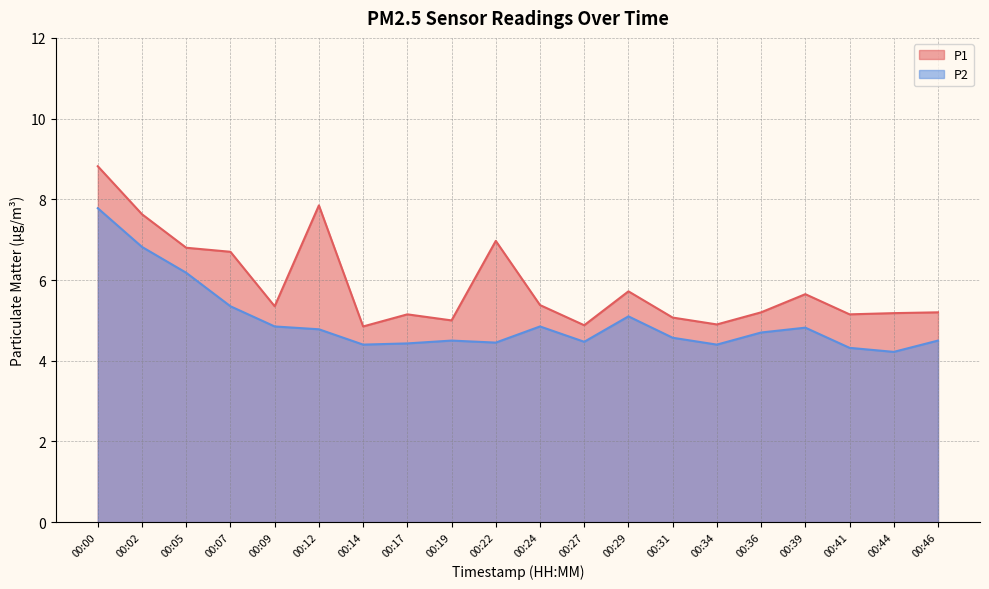

Reading left to right, extract all data points from this chart.

P1: 00:00=8.8	00:02=7.6	00:05=6.8	00:07=6.7	00:09=5.3	00:12=7.8	00:14=4.8	00:17=5.2	00:19=5.0	00:22=7.0	00:24=5.4	00:27=4.9	00:29=5.7	00:31=5.1	00:34=4.9	00:36=5.2	00:39=5.7	00:41=5.2	00:44=5.2	00:46=5.2
P2: 00:00=7.8	00:02=6.8	00:05=6.2	00:07=5.3	00:09=4.8	00:12=4.8	00:14=4.4	00:17=4.4	00:19=4.5	00:22=4.5	00:24=4.8	00:27=4.5	00:29=5.1	00:31=4.6	00:34=4.4	00:36=4.7	00:39=4.8	00:41=4.3	00:44=4.2	00:46=4.5